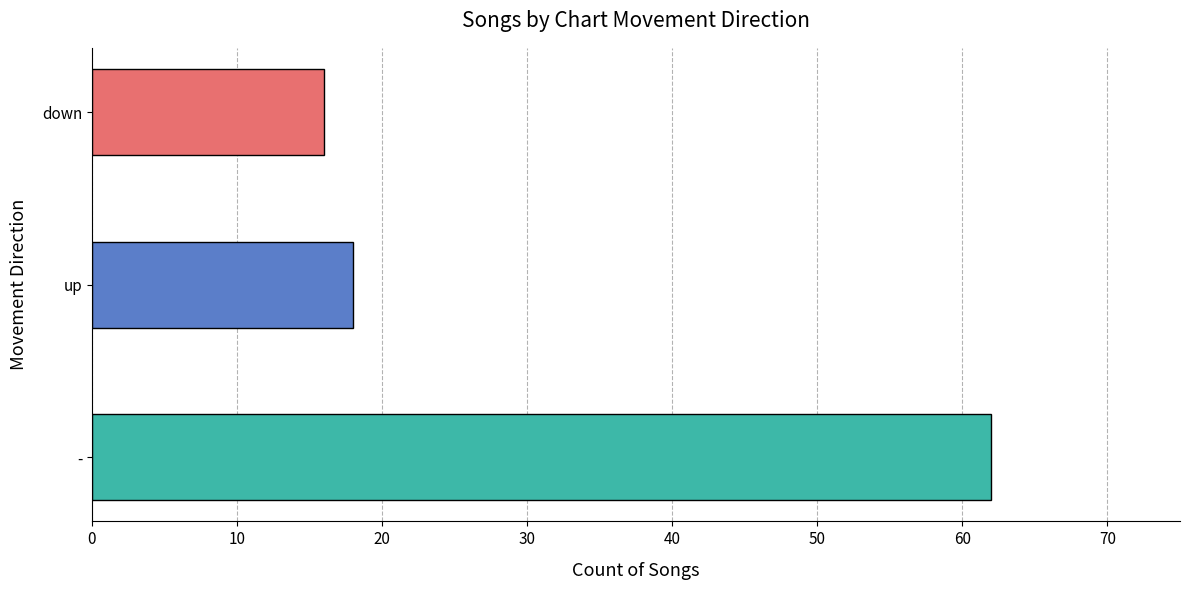

Rank the categories by value from lowest to highest.

down, up, -